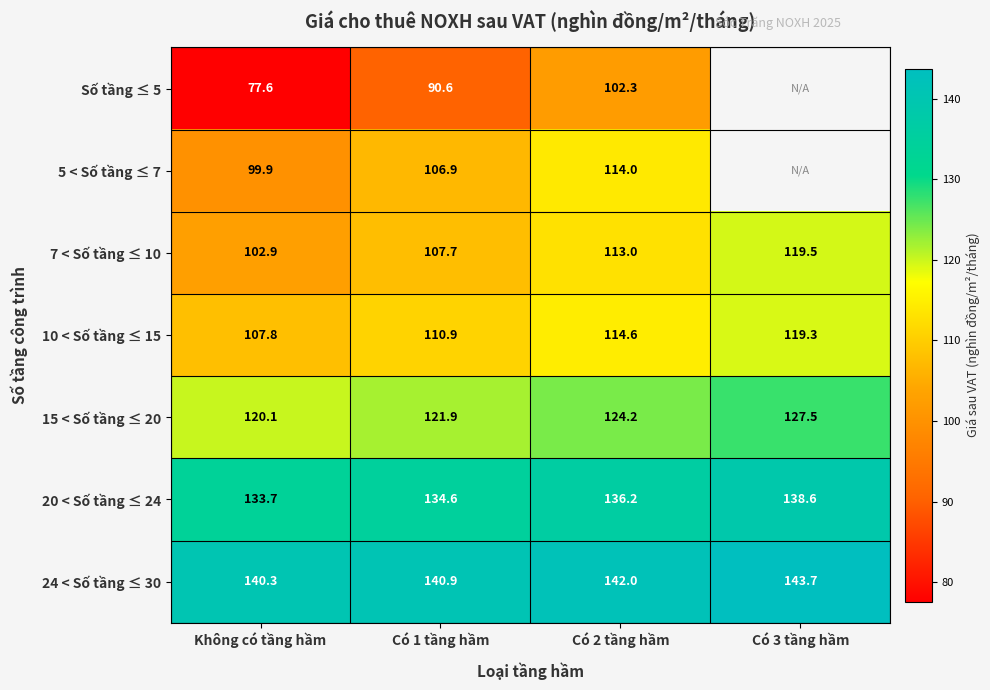

Is the value of 7 < Số tầng ≤ 10 at Có 3 tầng hầm greater than the value of 15 < Số tầng ≤ 20 at Không có tầng hầm?

No